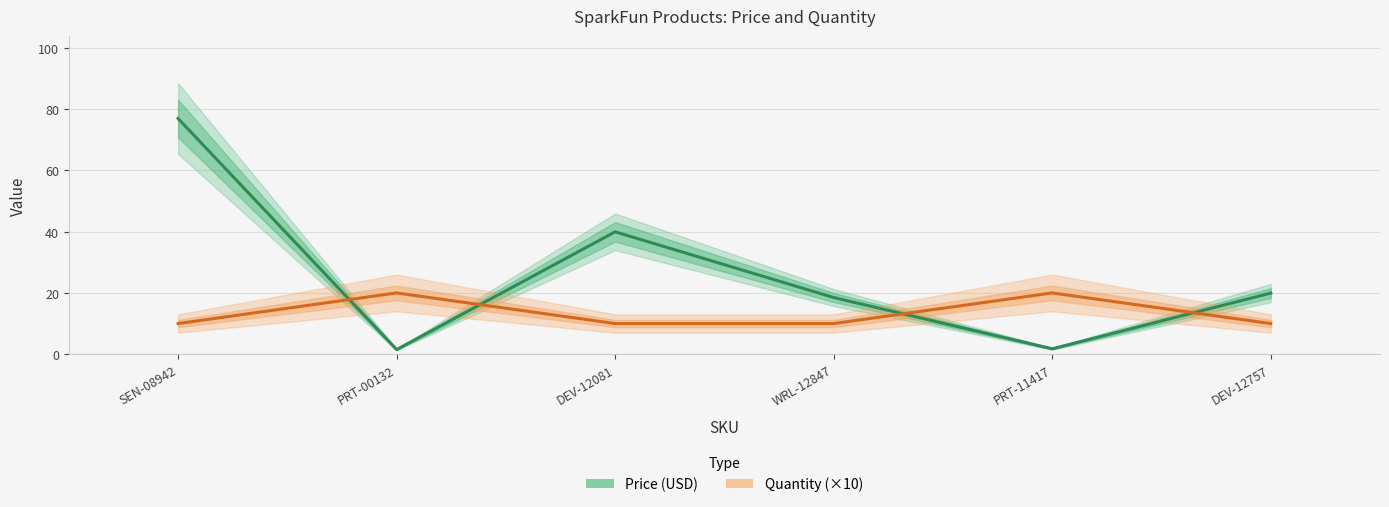

True or false: Price (USD) has a value of 77.0 at SEN-08942.

True